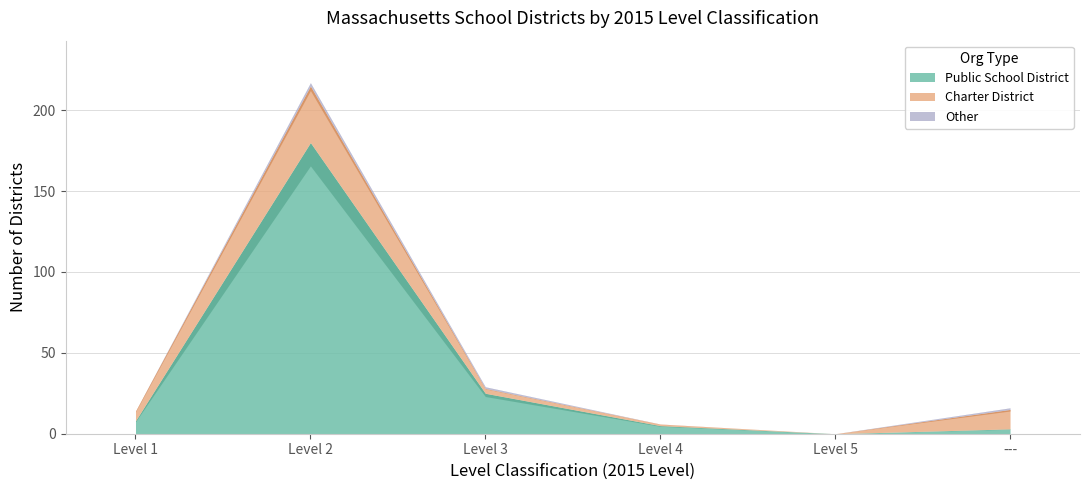

At how many categories does at least one series exceed 155?

1